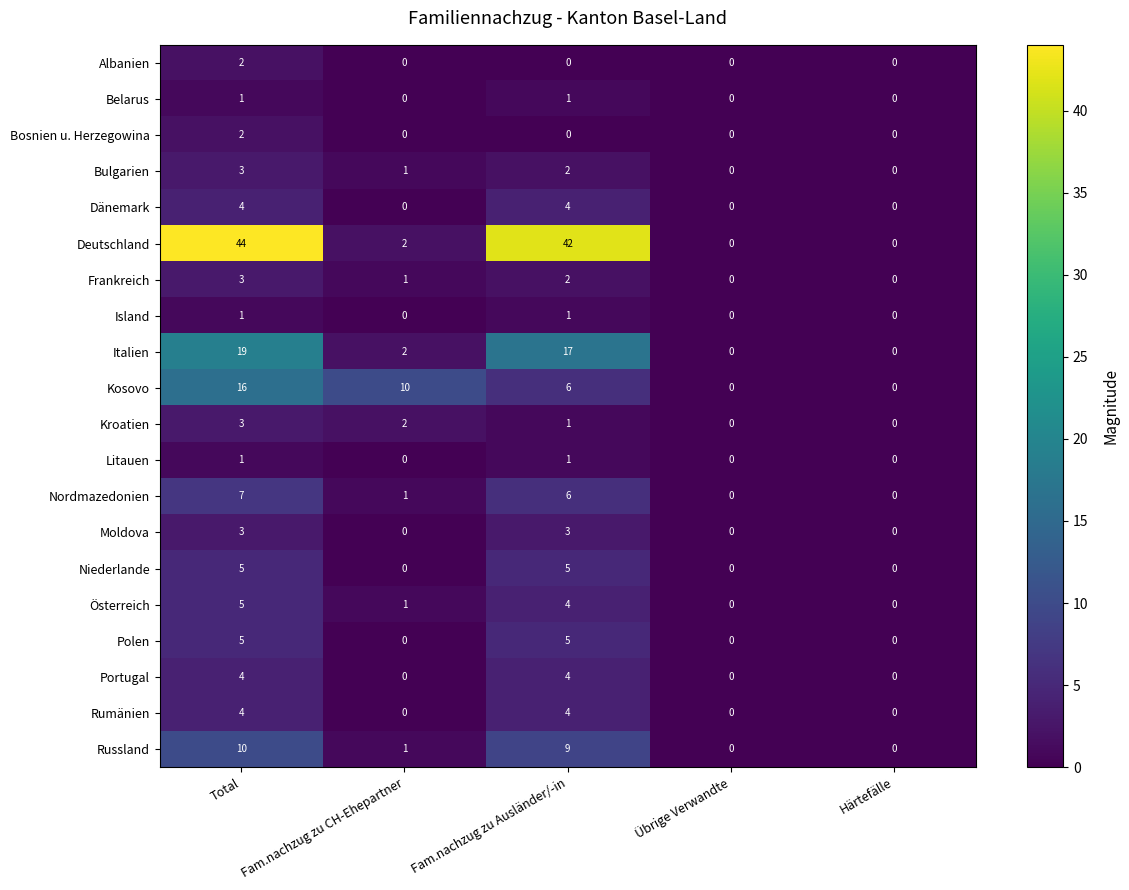

What is the difference between the Nordmazedonien values at Übrige Verwandte and Total?

7